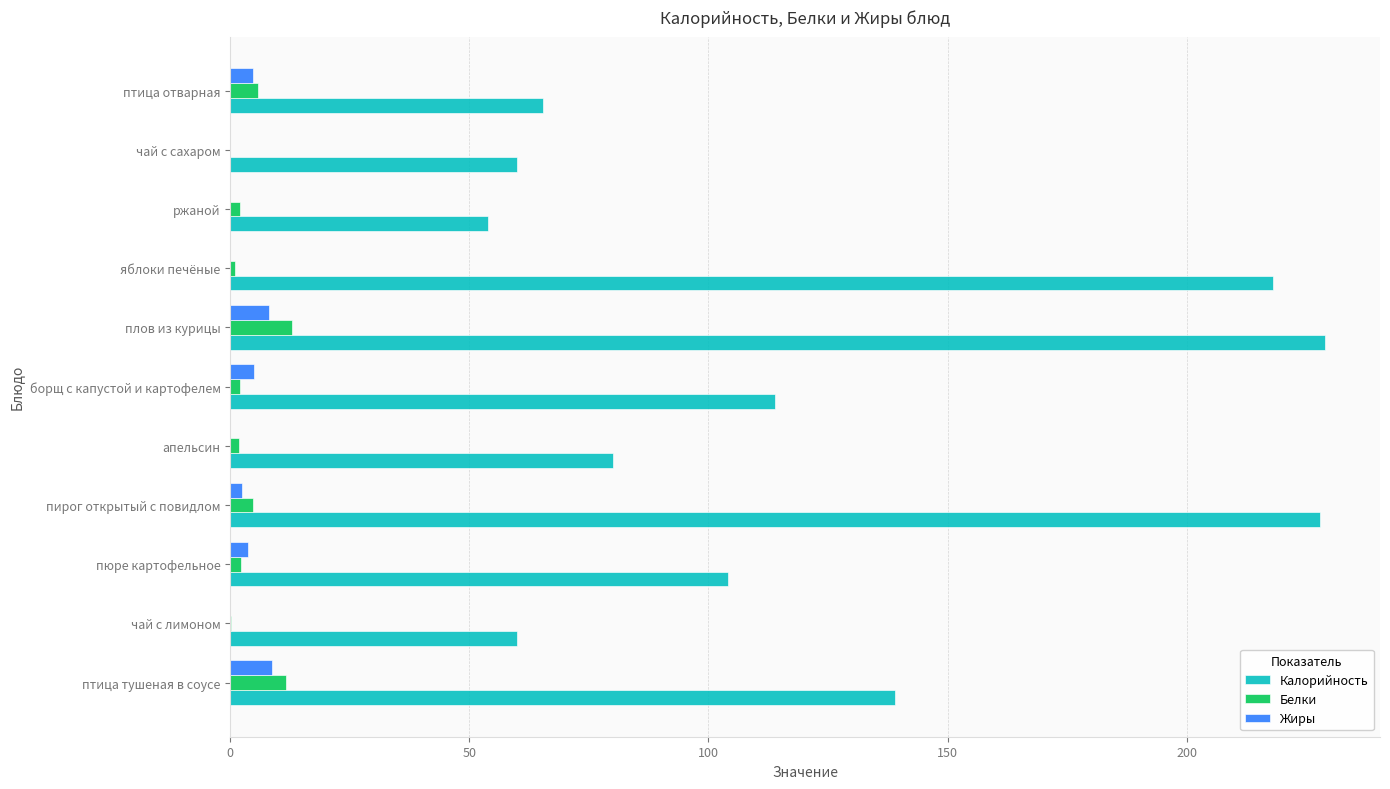

Between птица тушеная в соусе and пюре картофельное, which series saw the biggest shift?

Калорийность